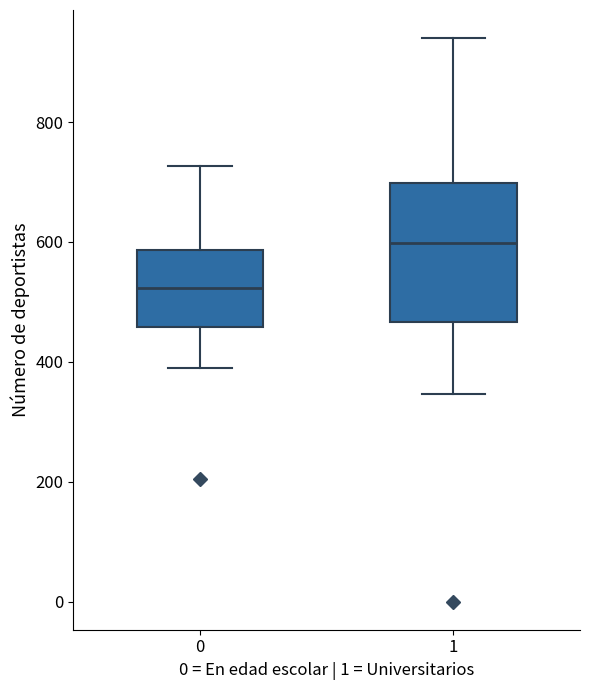

Which box has the highest median line?

1